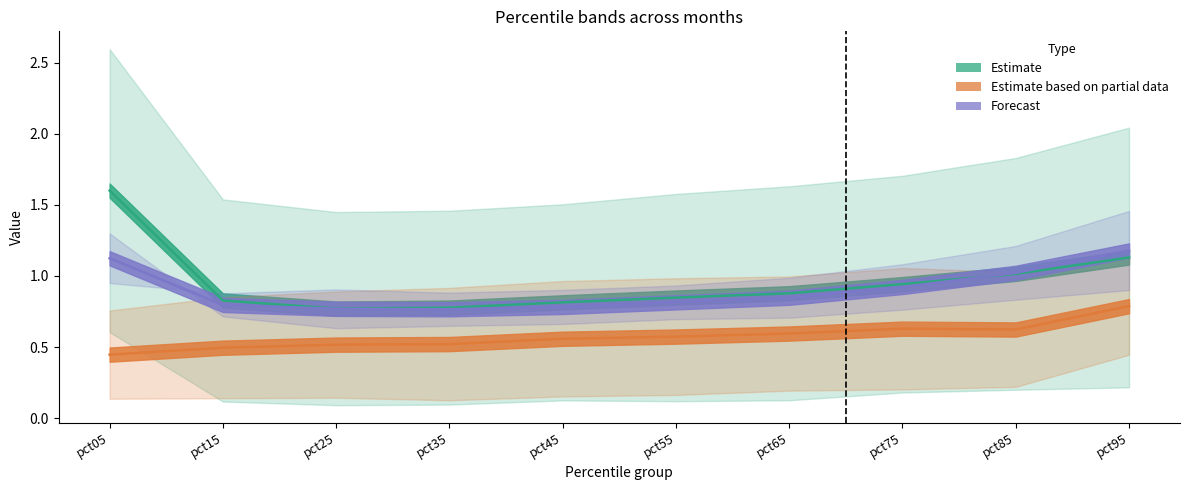

Rank the series at pct25 from highest to lowest value.

Estimate, Forecast, Estimate based on partial data